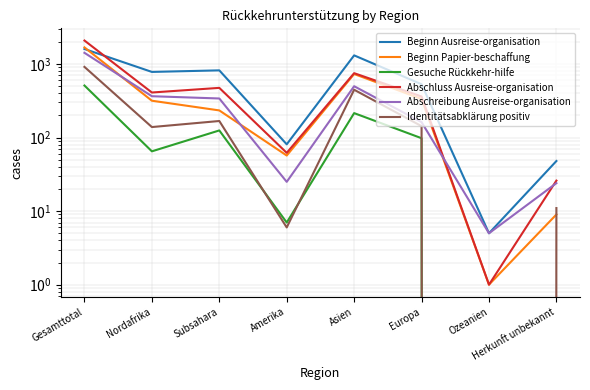

At which label does Gesuche Rückkehr-hilfe reach its minimum?

Ozeanien